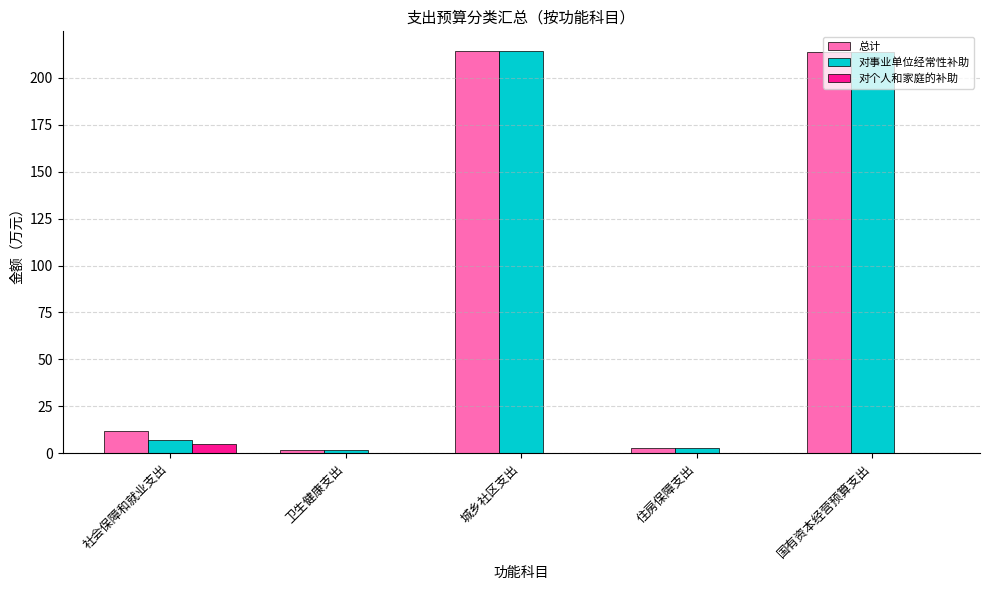

What is the sum of all 对事业单位经常性补助 values?

439.4